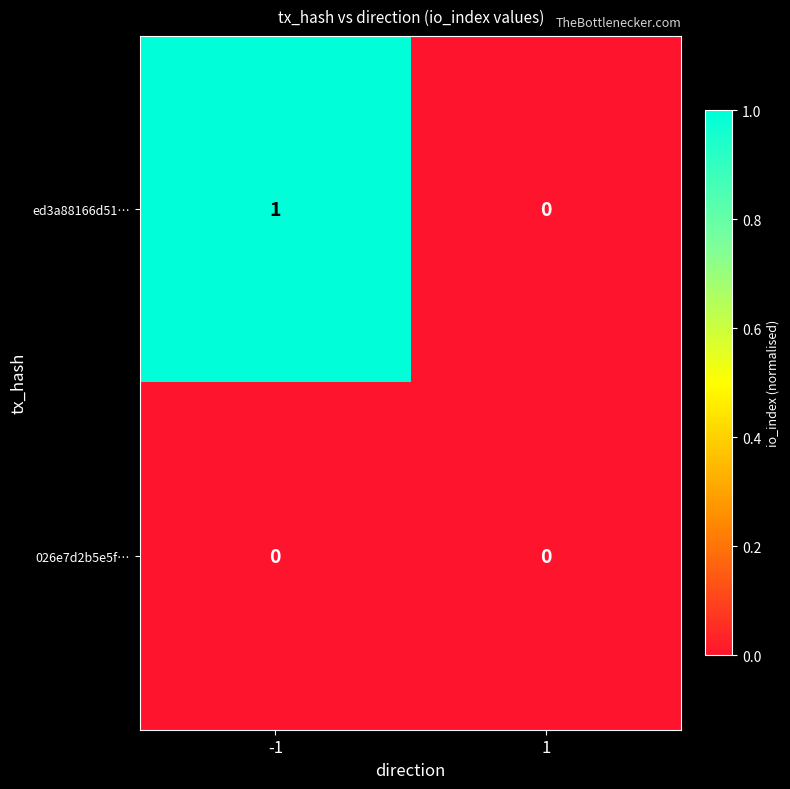

Reading right to left, transcribe all the data shown in this chart.

ed3a88166d51…: 0	1
026e7d2b5e5f…: 0	0